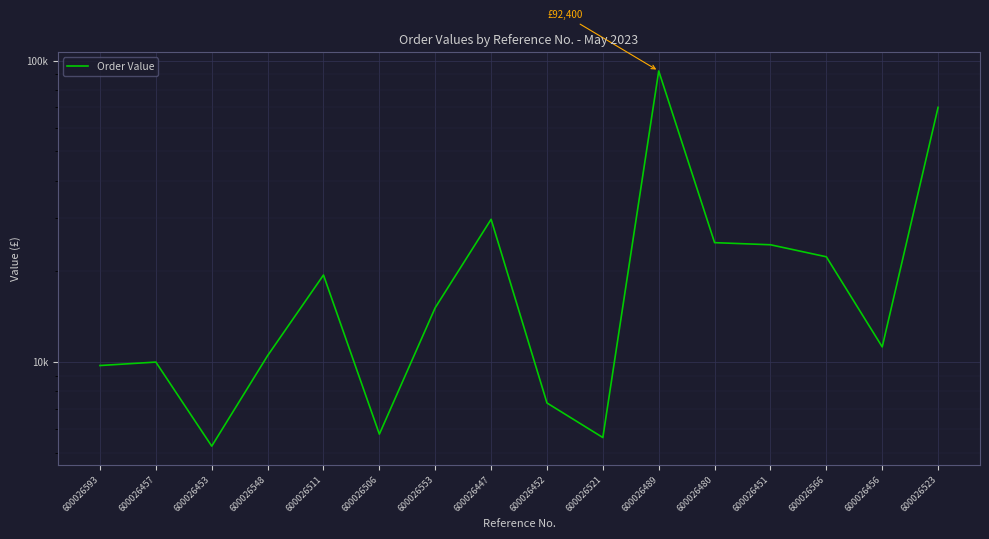

Reading right to left, transcribe all the data shown in this chart.

70000.0	11229.1	22350.0	24500.0	24900.0	92400.0	5619.1	7316.7	29760.0	15150.0	5766.8	19444.4	10501.9	5261.0	10000.0	9740.0